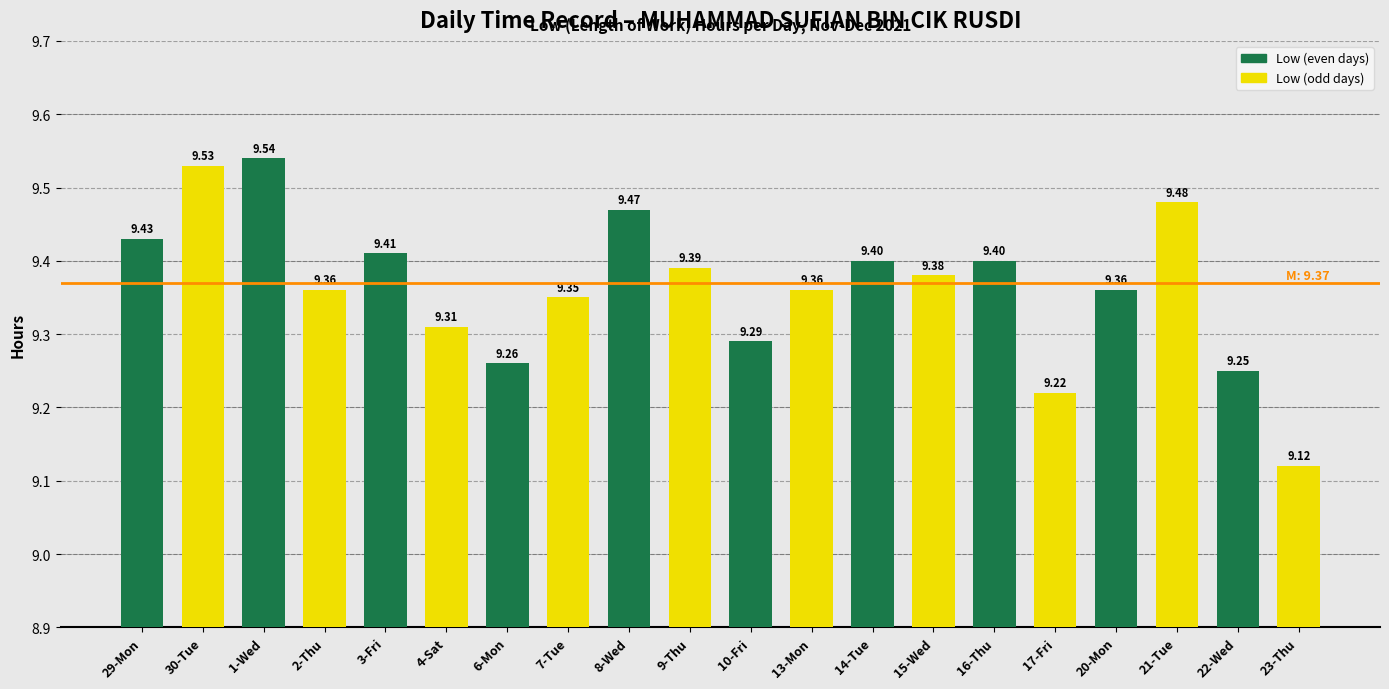

List the series in order of their overall mean, lowest first.

Low (odd days), Low (even days)